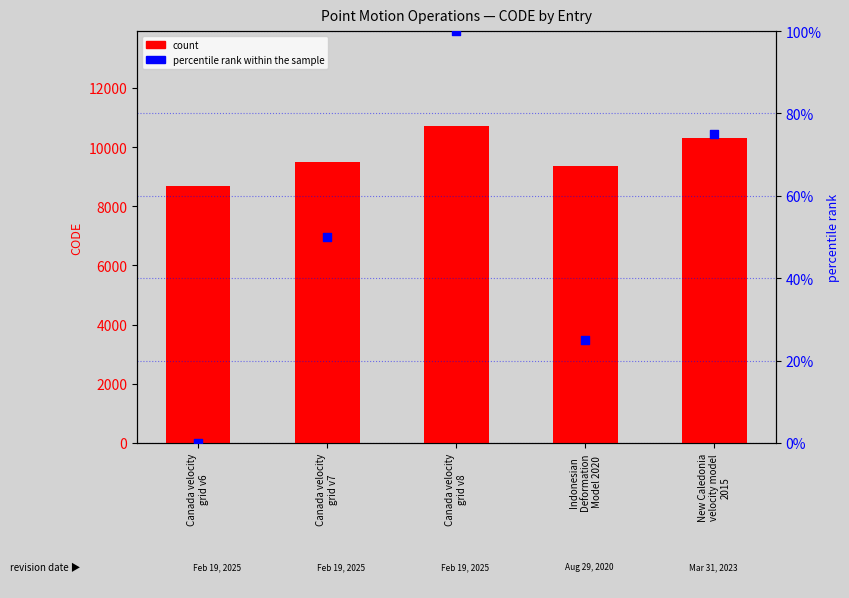

What is the total value across all series at New Caledonia
velocity model
2015?

10398